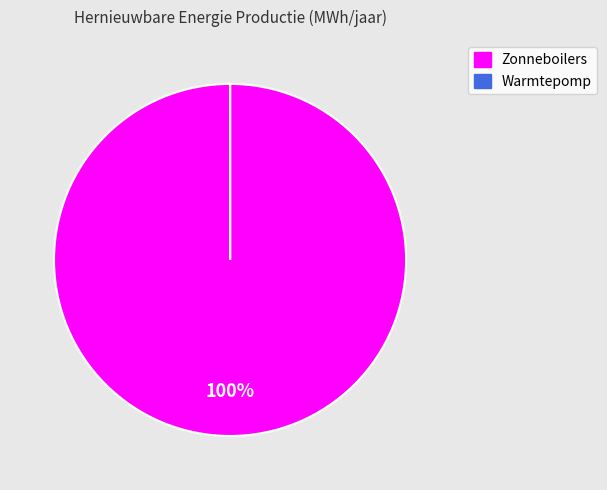

What is the largest slice in the pie chart?

Zonneboilers